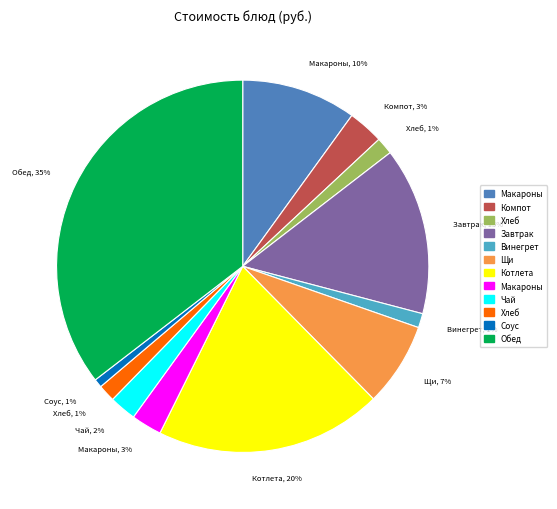

To the nearest percent, what is the average slice percentage?

8%